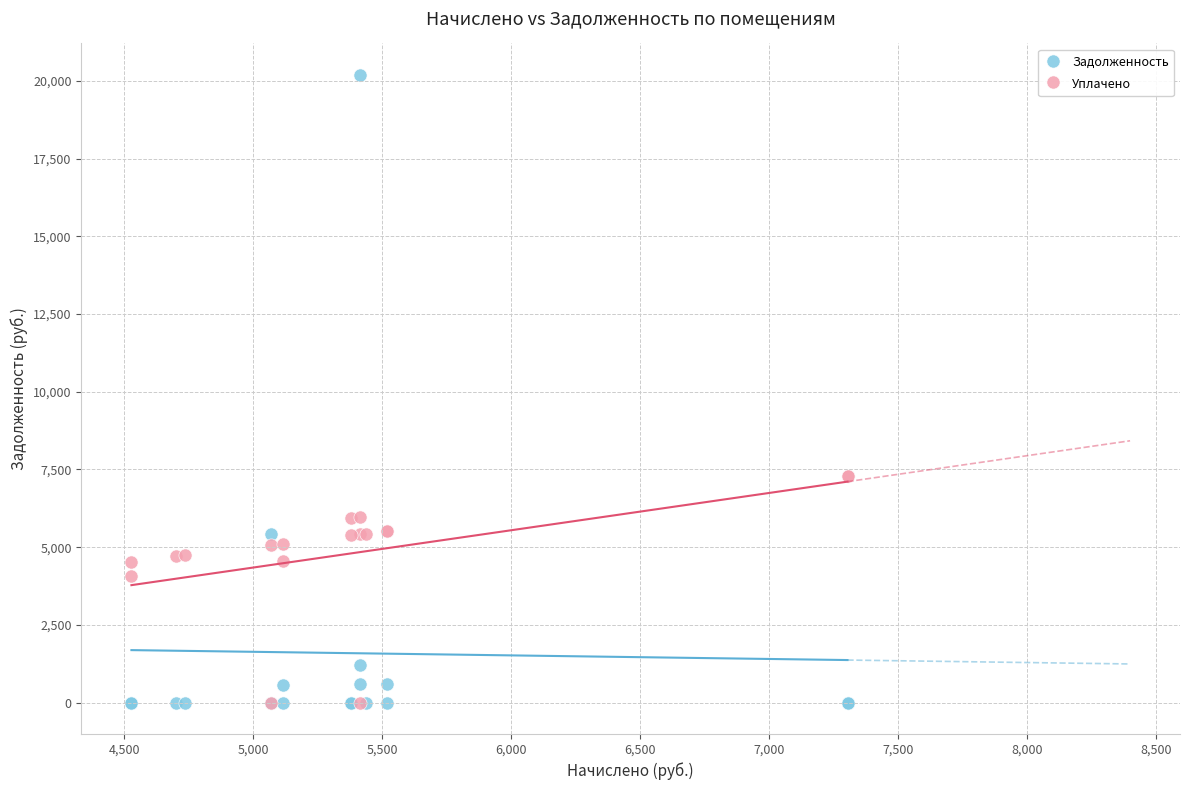

What are all the series names shown in the legend?

Задолженность, Уплачено